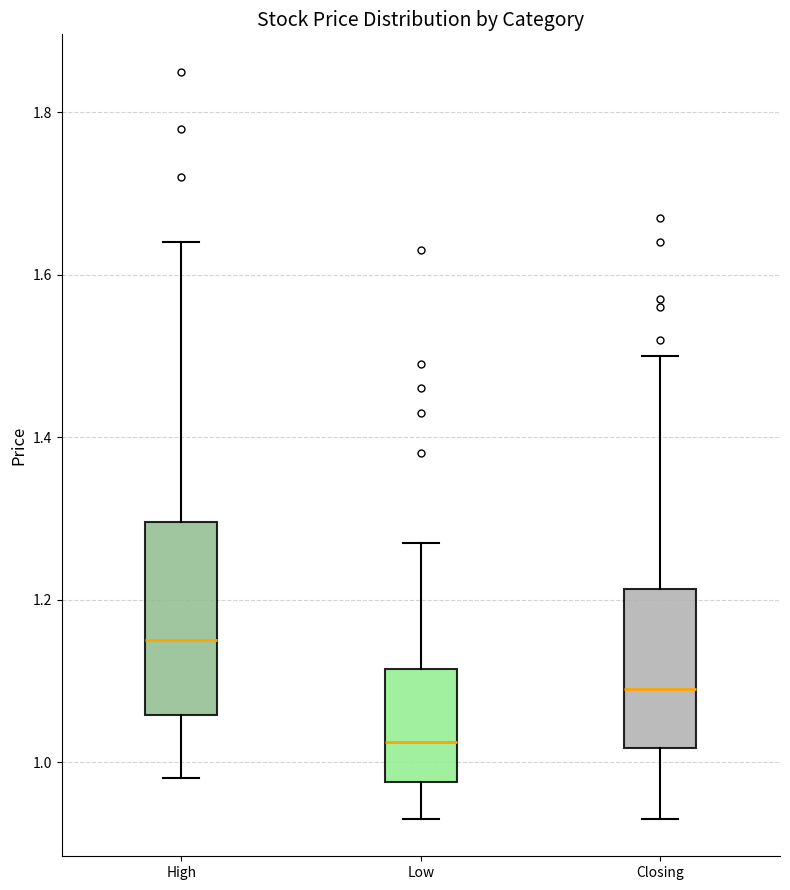

Reading left to right, read every box against the y-axis: the position of its median line, the range the box covers, and the ends of its whiskers. The values are not printed on the chart, so give them approximately, as read against the axis.

High: median 1.16, box 1.06 to 1.30, whiskers 0.98 to 1.64
Low: median 1.02, box 0.98 to 1.12, whiskers 0.94 to 1.28
Closing: median 1.10, box 1.02 to 1.22, whiskers 0.94 to 1.50